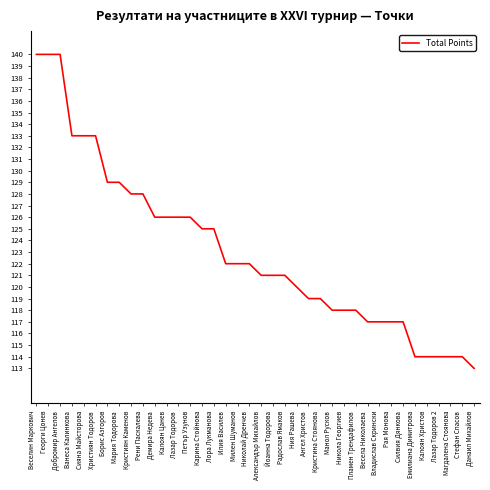

What position from the left is Николай Дренчев?

19